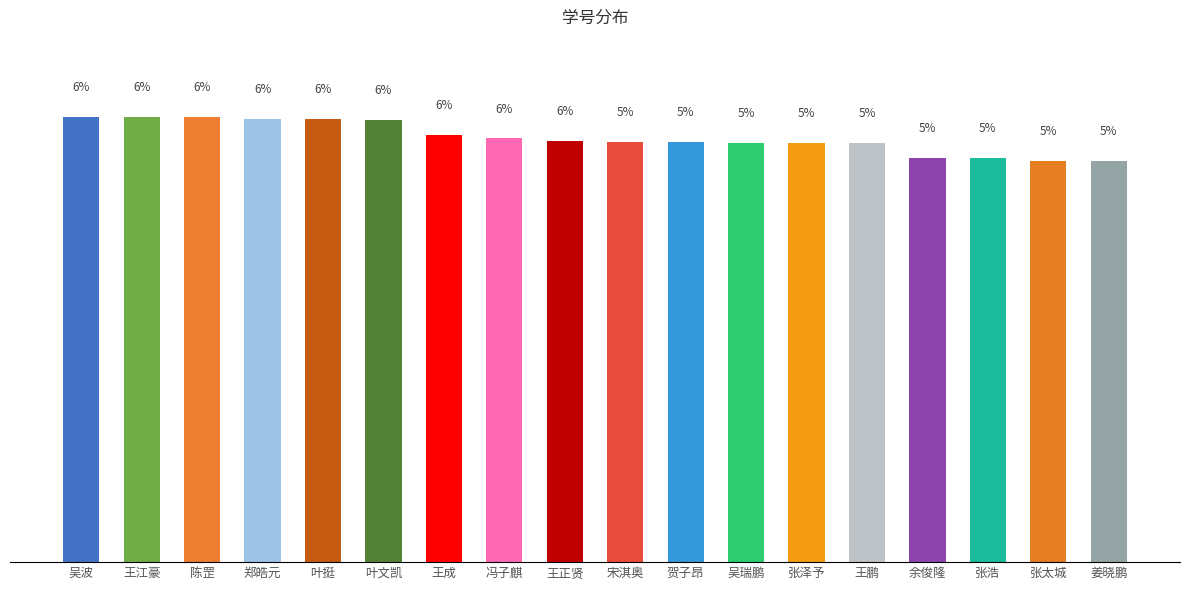

What is the label of the 8th bar from the left?

冯子麒